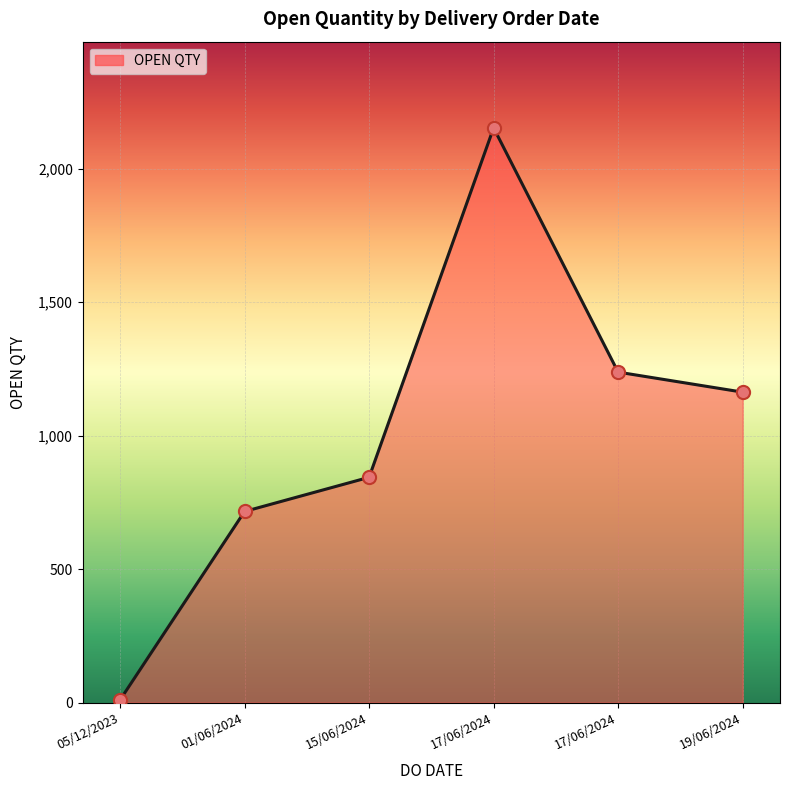

What is the ratio of the value at 19/06/2024 to the value at 15/06/2024?

1.4